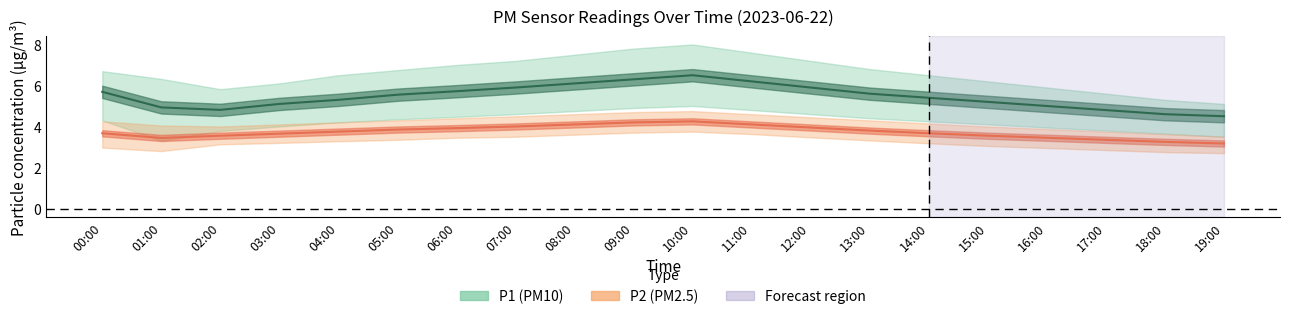

Read the P2_upper value at 13:00.

4.3